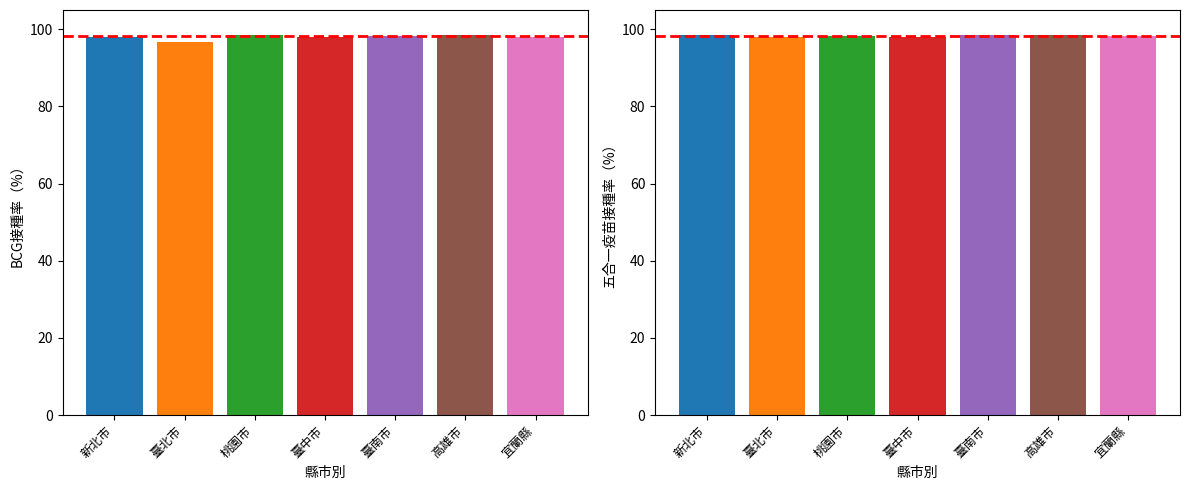

The BCG接種率 series shows 98.5 at 桃園市. True or false?

True